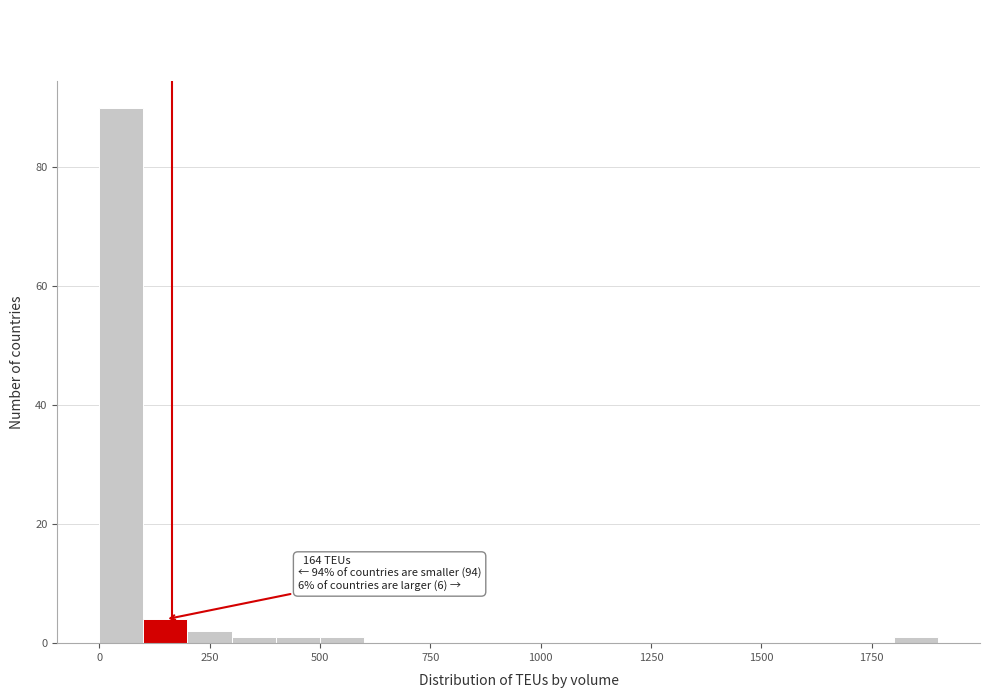

Around what value on the x-axis is the tallest bar? Give the approximate position of its centre, as read against the axis.

50